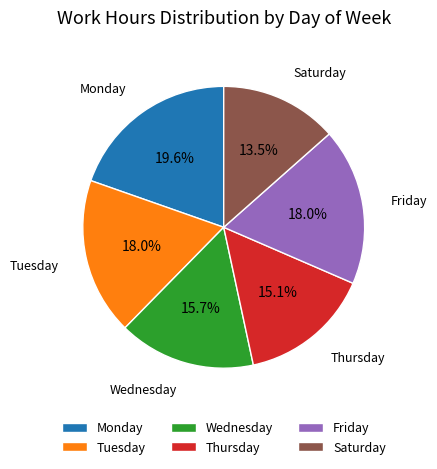

Which slice is the smallest?

Saturday